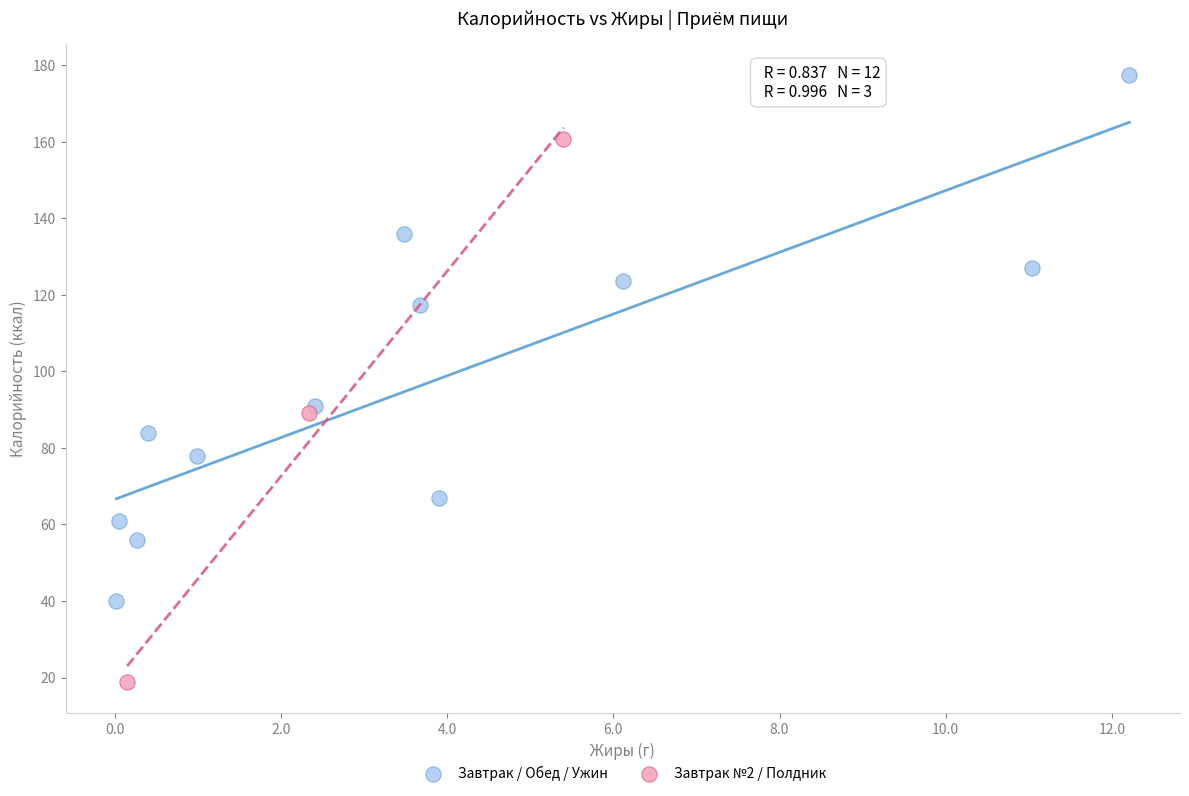

Which series contains the lowest Y value?

Завтрак №2 / Полдник